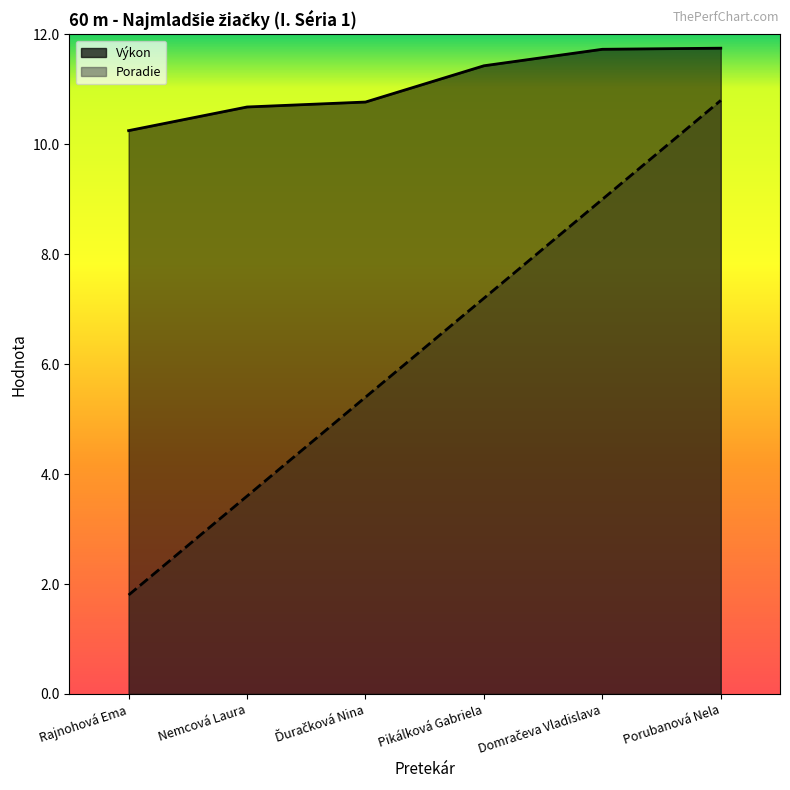

Is it true that Poradie equals 4.3 at Porubanová Nela?

False